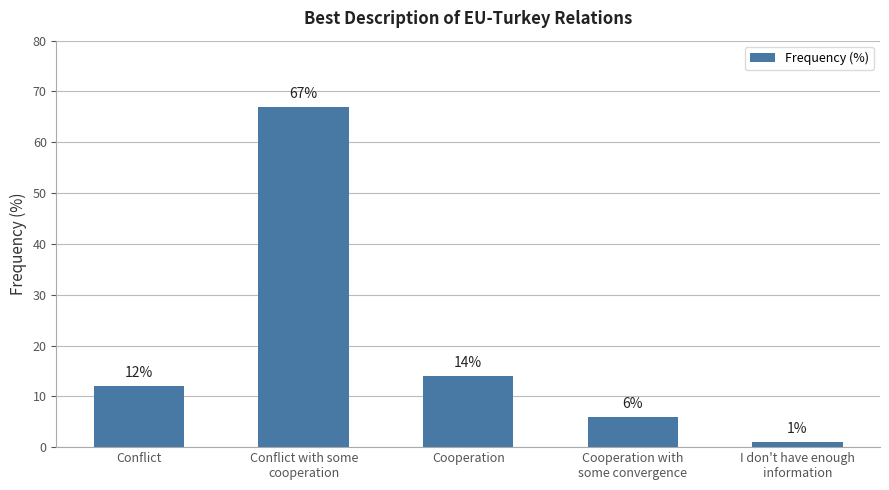

What is the average value?

20